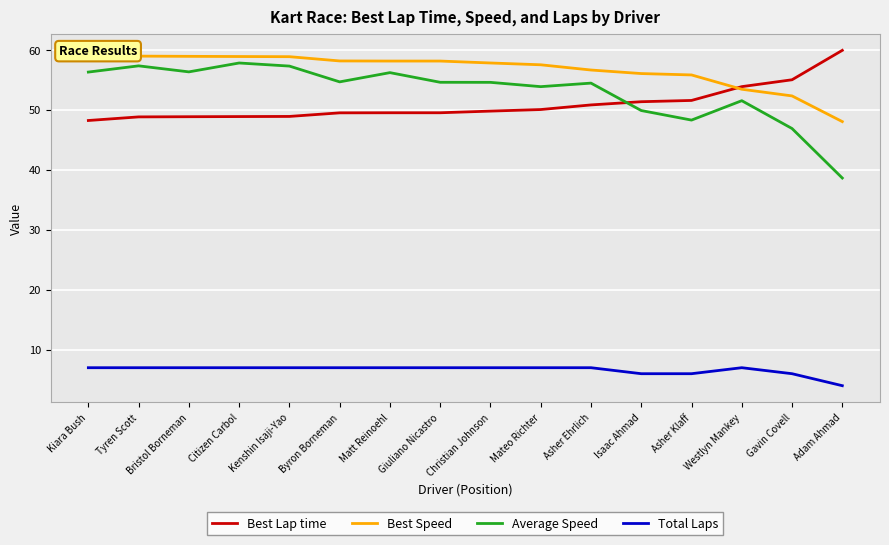

Which series has the largest total across all categories?

Best Speed